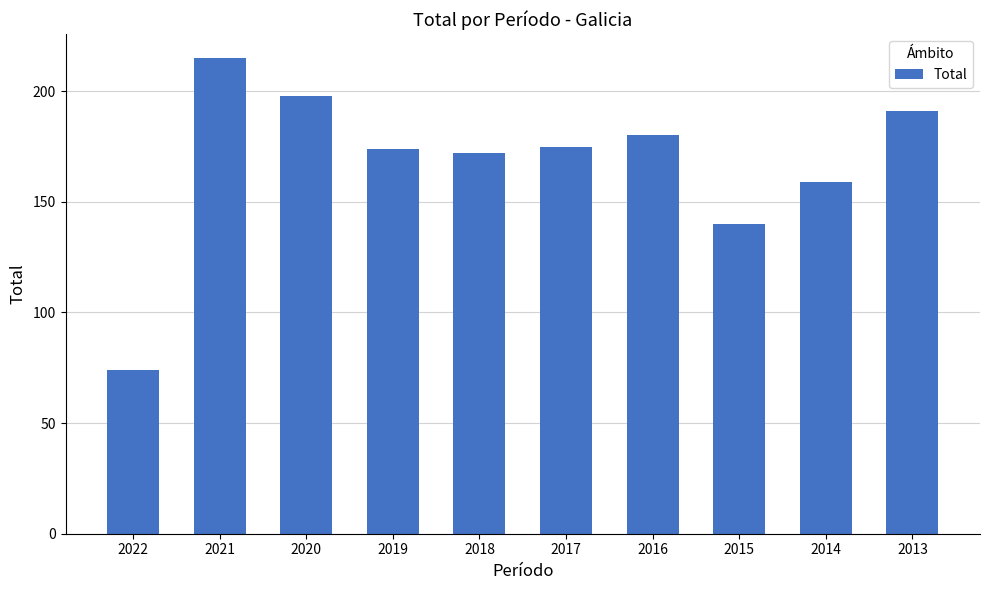

How many values are below 175?

5